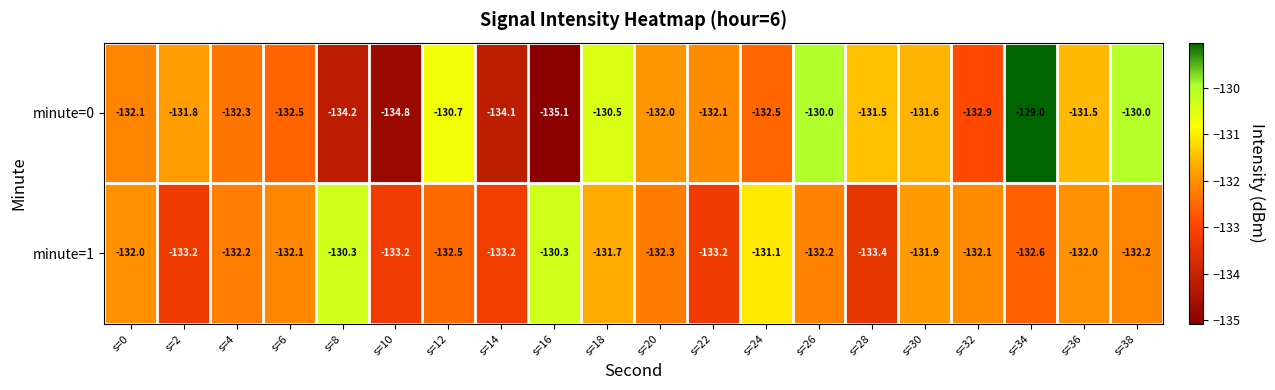

Which series changed the most between s=6 and s=14?

minute=0